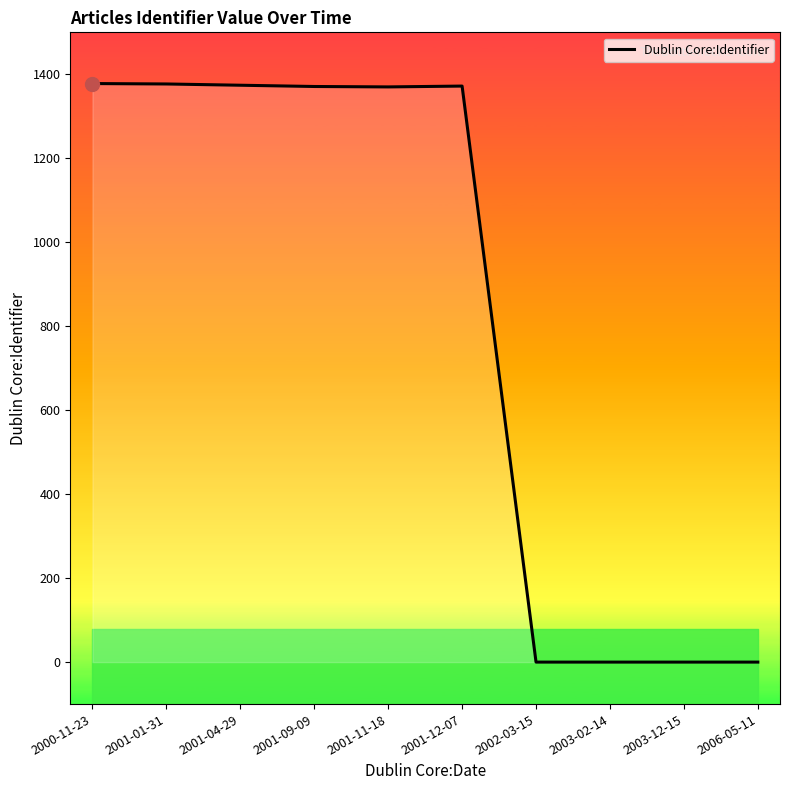

How many values are below 1371?

5